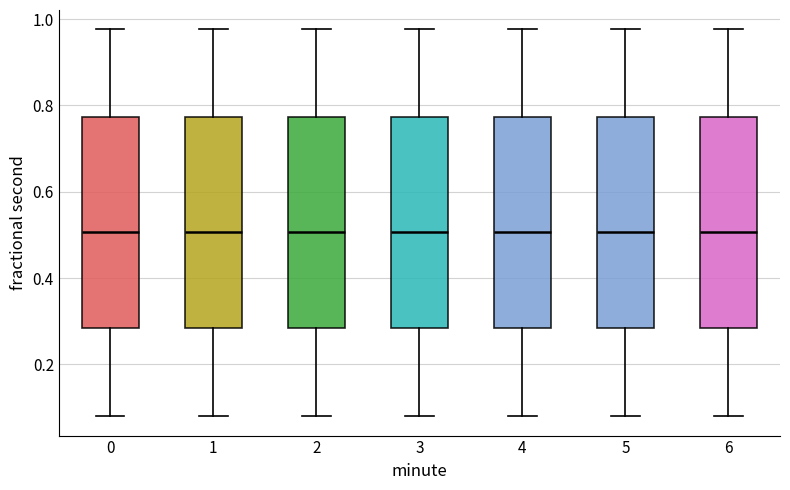

Reading left to right, transcribe this box plot: for each box, give where its median line is, the range the box spans, and where its two whiskers end, as read against the y-axis. The values are not printed on the chart, so give them approximately, as read against the axis.

0: median 0.50, box 0.28 to 0.78, whiskers 0.08 to 0.98
1: median 0.50, box 0.28 to 0.78, whiskers 0.08 to 0.98
2: median 0.50, box 0.28 to 0.78, whiskers 0.08 to 0.98
3: median 0.50, box 0.28 to 0.78, whiskers 0.08 to 0.98
4: median 0.50, box 0.28 to 0.78, whiskers 0.08 to 0.98
5: median 0.50, box 0.28 to 0.78, whiskers 0.08 to 0.98
6: median 0.50, box 0.28 to 0.78, whiskers 0.08 to 0.98